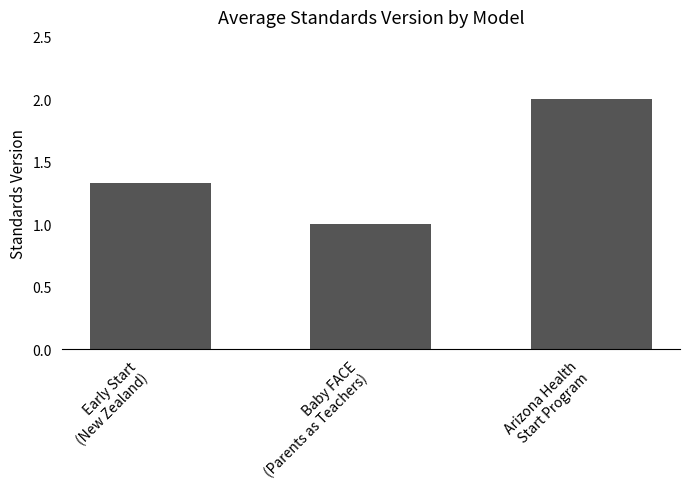

Are the bars grouped side by side (vs. stacked)?

No